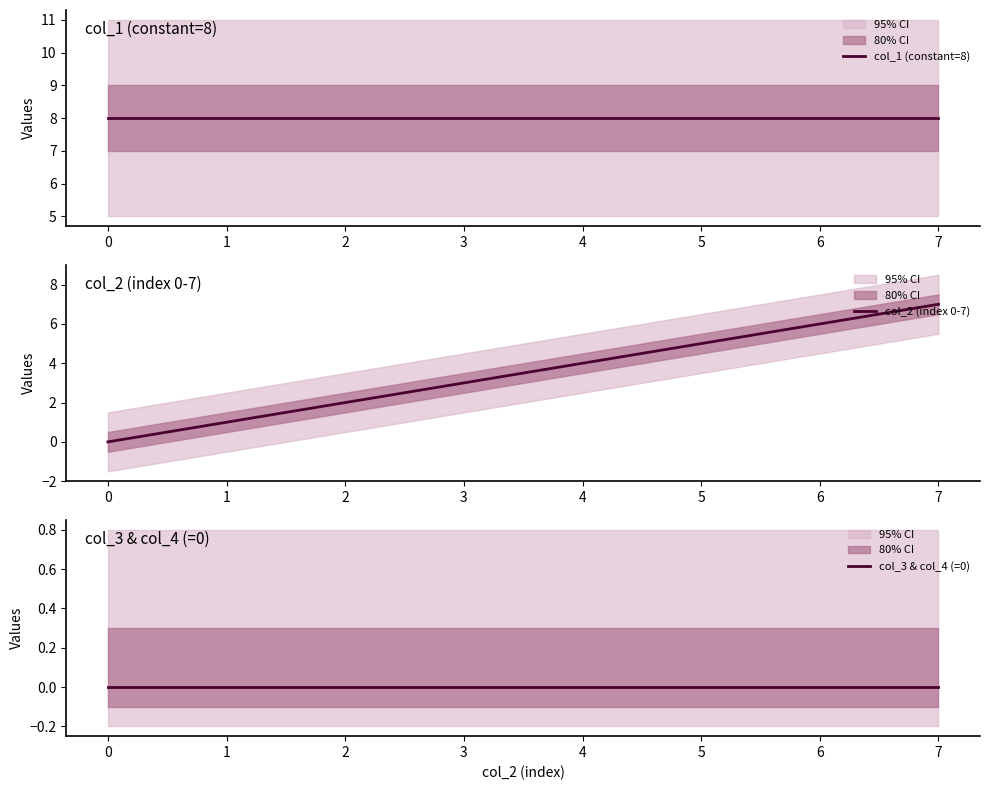

Rank the categories by col_2 (index 0-7) value from highest to lowest.

7, 6, 5, 4, 3, 2, 1, 0